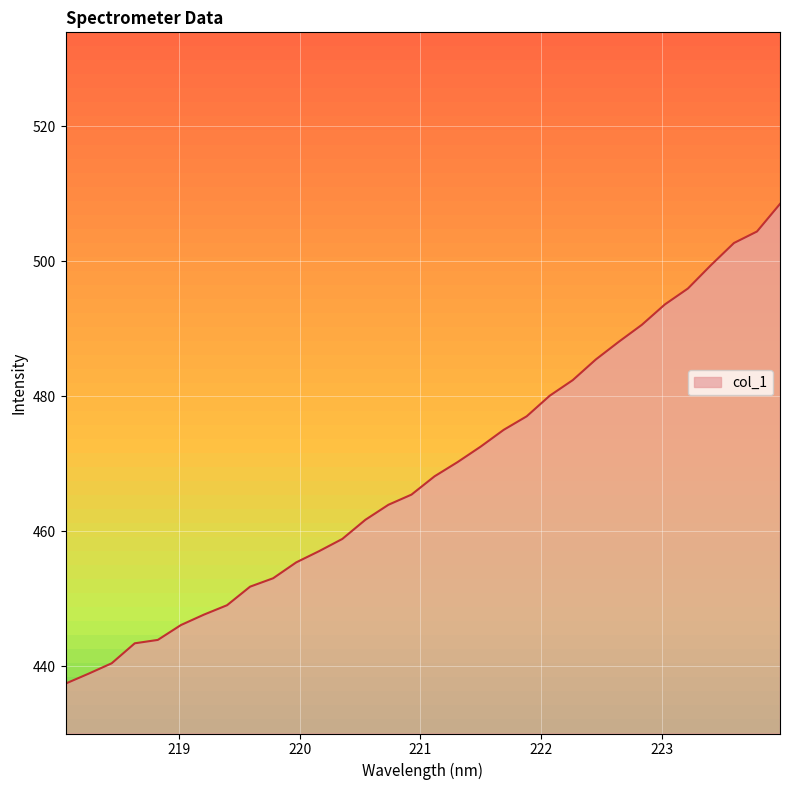

Reading left to right, extract all data points from this chart.

218.0596=437.4	218.2508=438.9	218.442=440.4	218.6332=443.4	218.8244=443.9	219.0156=446.1	219.2067=447.6	219.3979=449.0	219.589=451.8	219.7801=453.0	219.9712=455.4	220.1623=457.0	220.3533=458.8	220.5444=461.7	220.7354=463.9	220.9264=465.4	221.1174=468.1	221.3083=470.2	221.4993=472.5	221.6902=475.0	221.8812=477.0	222.0721=480.1	222.263=482.4	222.4538=485.4	222.6447=488.1	222.8355=490.6	223.0264=493.6	223.2172=495.9	223.408=499.4	223.5987=502.7	223.7895=504.4	223.9802=508.5